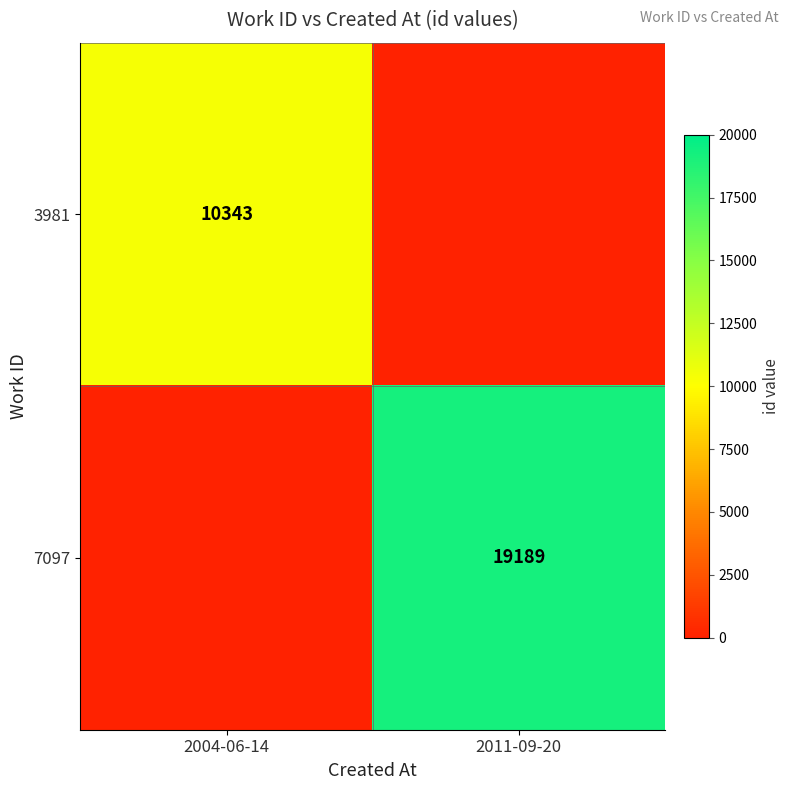

At how many categories does at least one series exceed 17156?

1